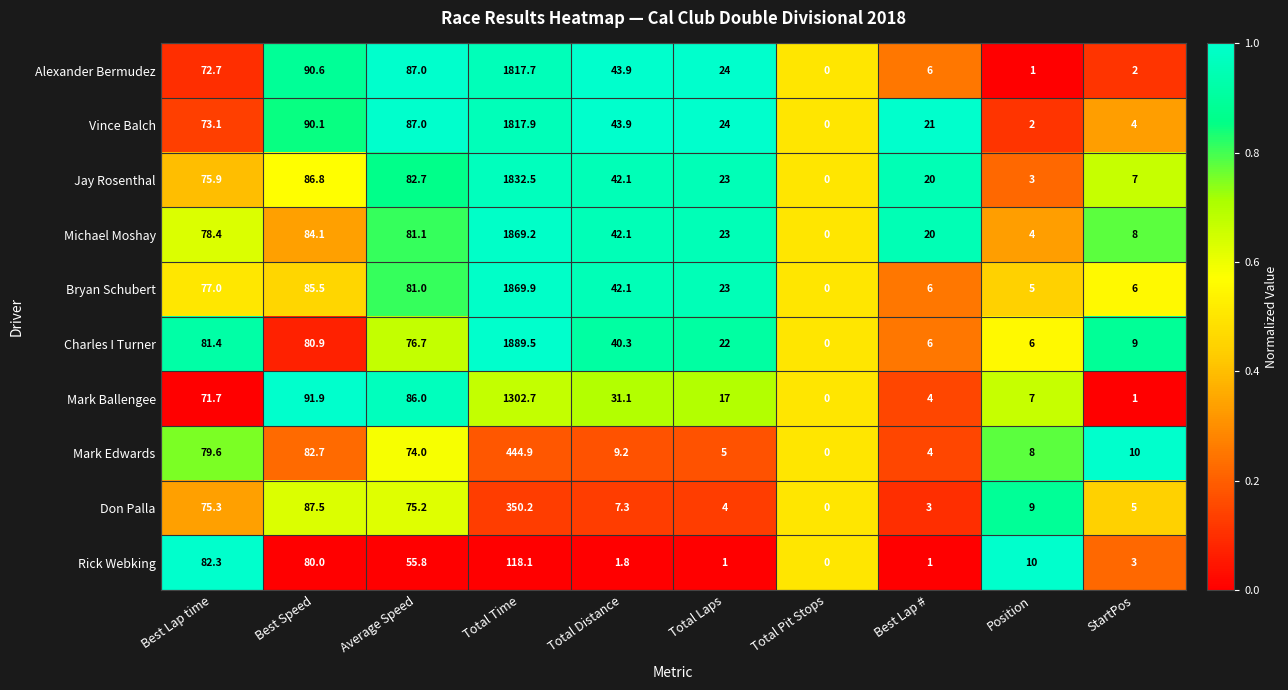

At which category is the sum across all series the highest?

Total Time